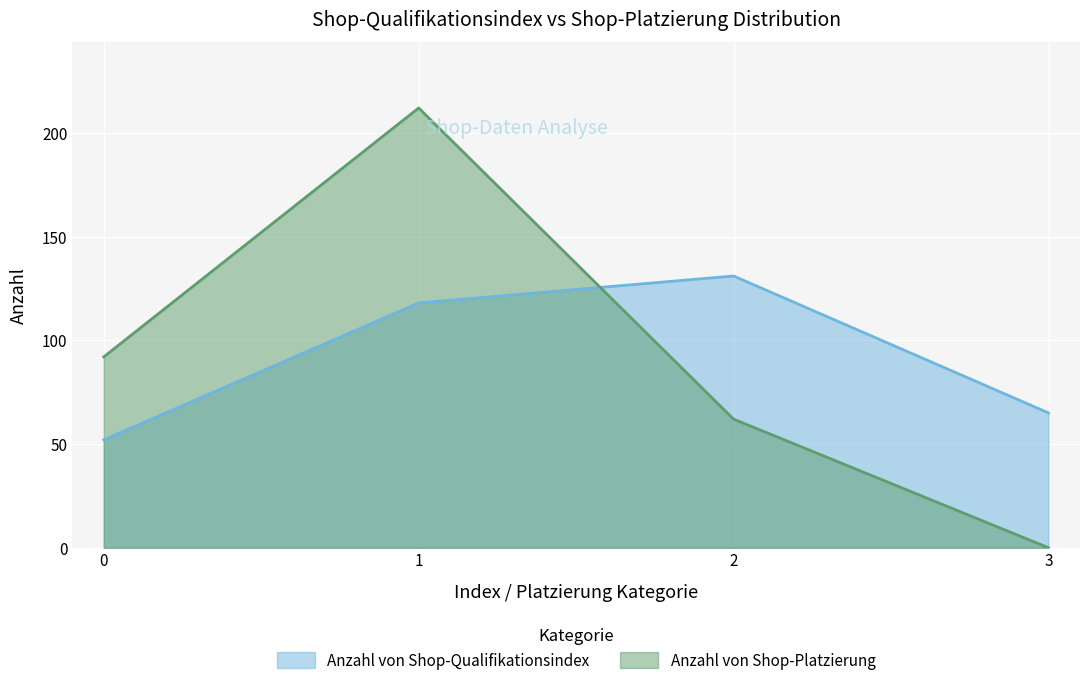

How many Anzahl von Shop-Platzierung values are between 62 and 212?

3